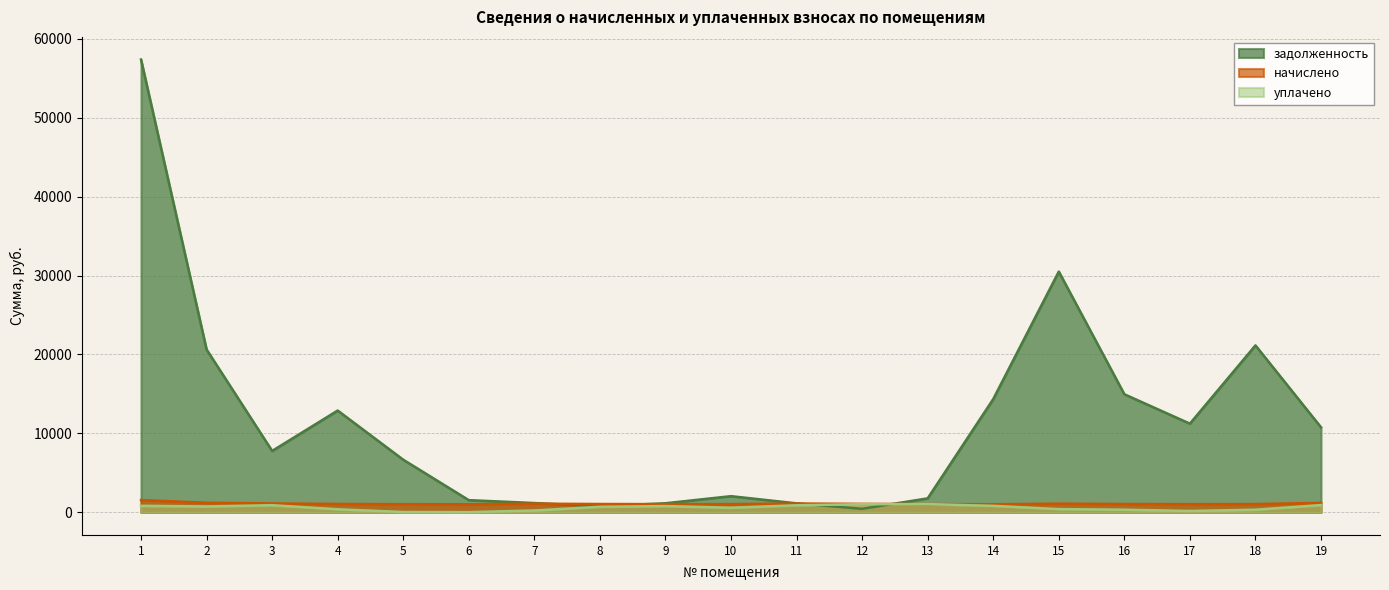

Which series has the largest total across all categories?

задолженность